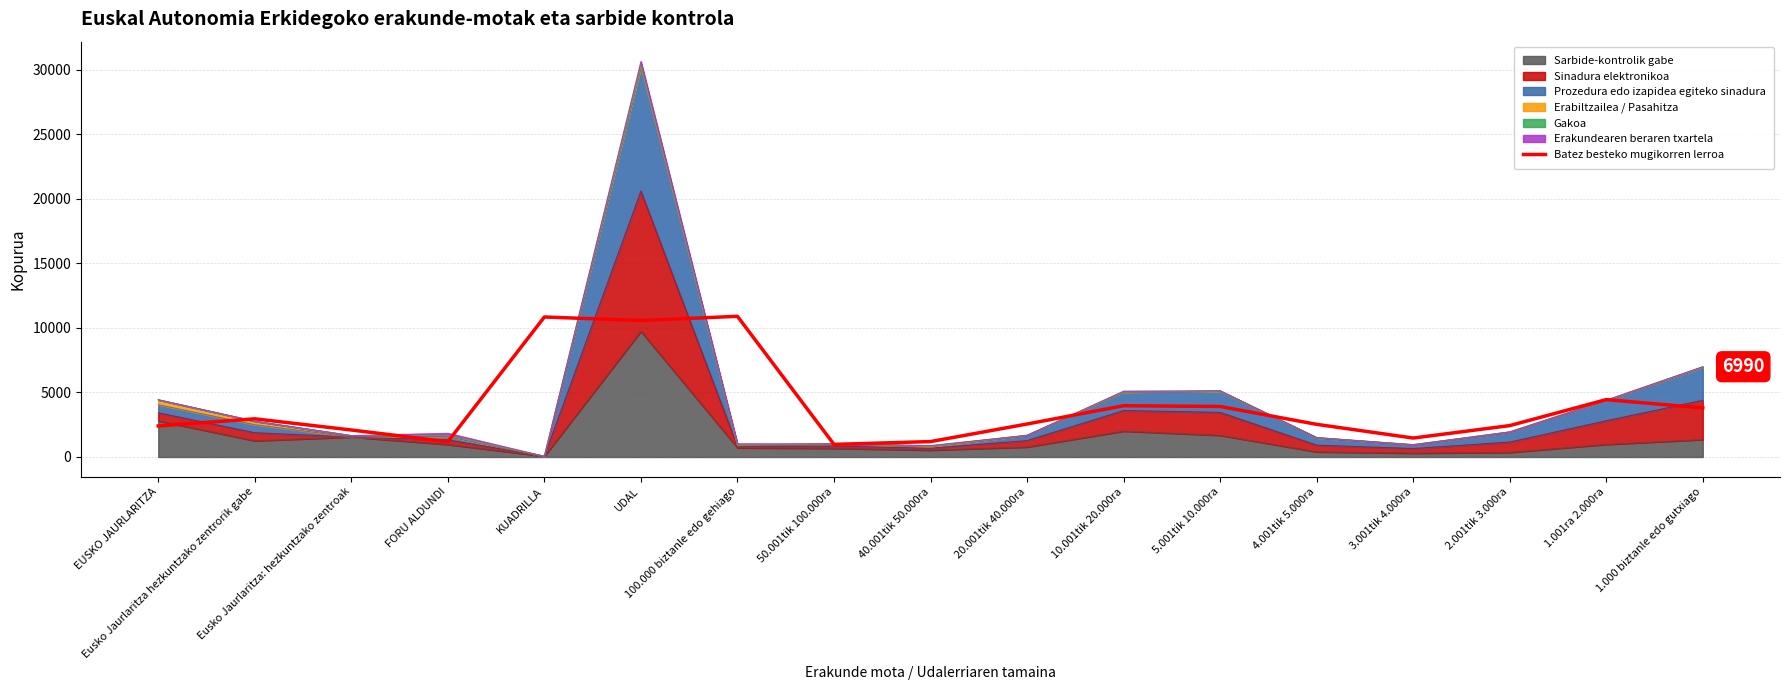

What is the difference between the maximum and minimum values?

9917.7